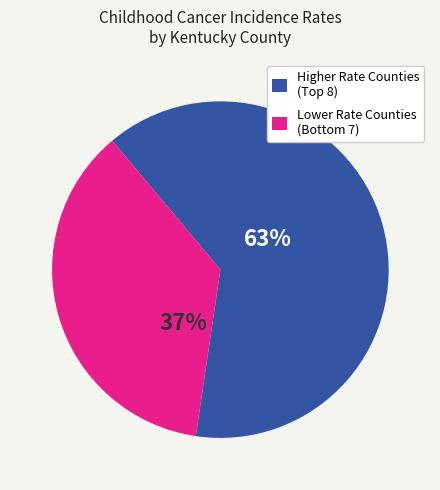

Does any single category account for the majority?

Yes